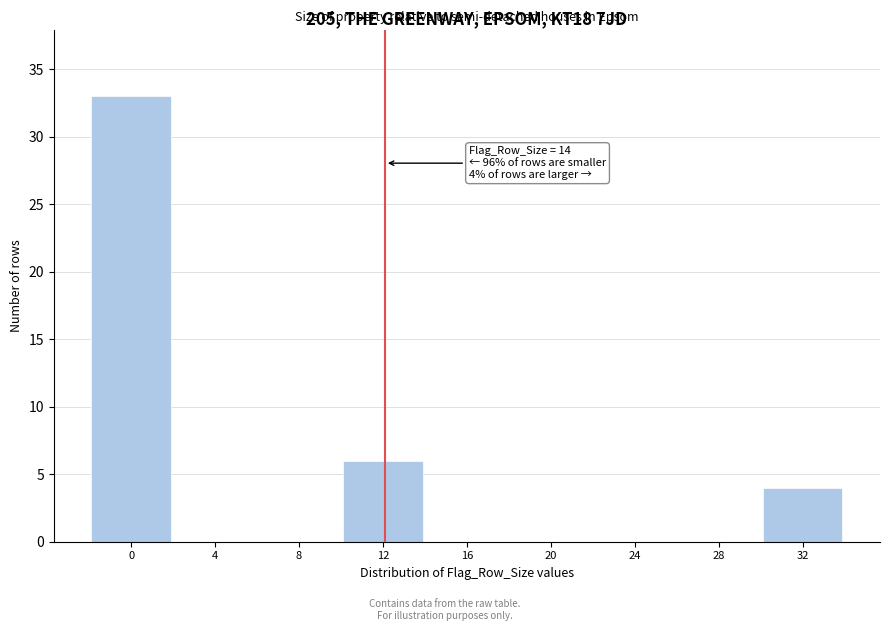

Reading left to right, transcribe all the data shown in this chart.

0=33	4=0	8=0	12=6	16=0	20=0	24=0	28=0	32=4